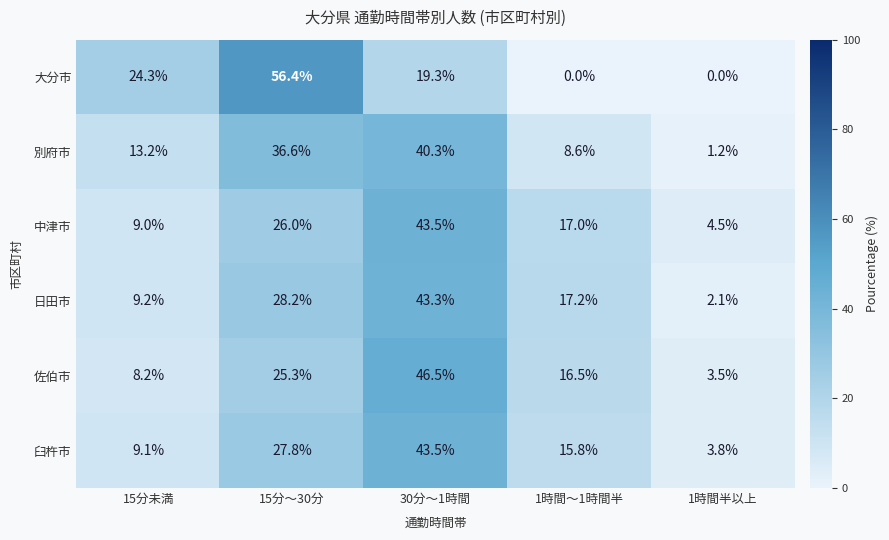

At which category is the sum across all series the highest?

30分～1時間